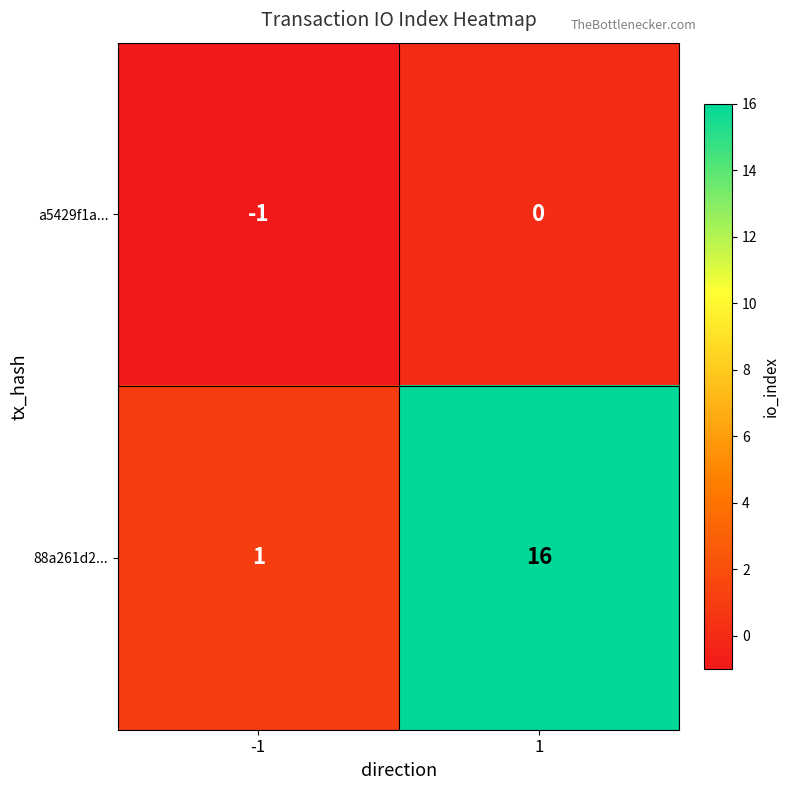

Reading right to left, extract all data points from this chart.

a5429f1a...: 1=0	-1=-1
88a261d2...: 1=16	-1=1